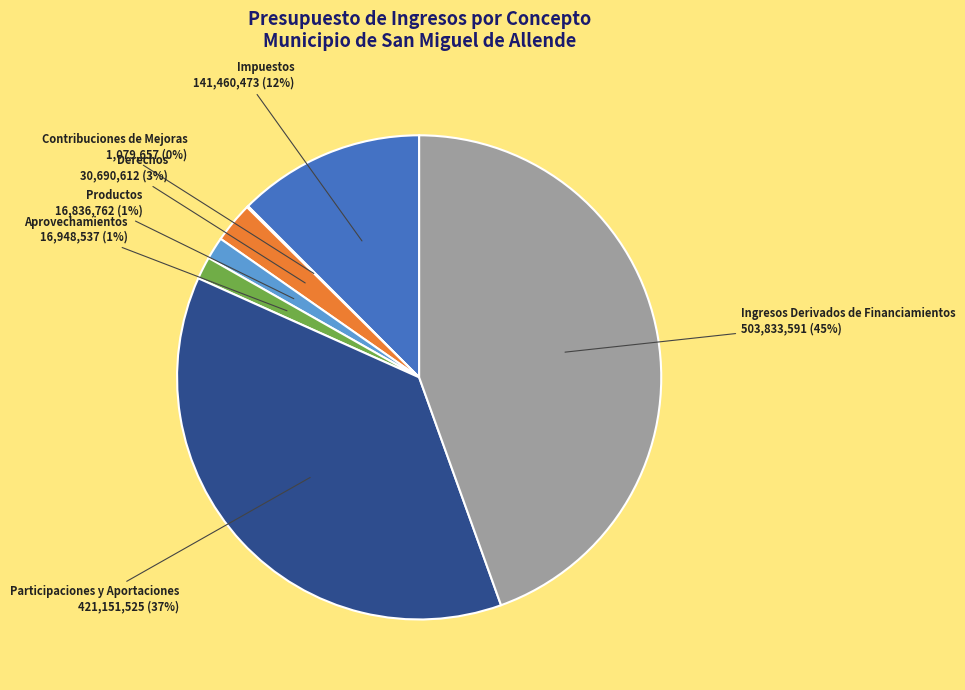

Is it true that Impuestos is 1% of the pie?

False